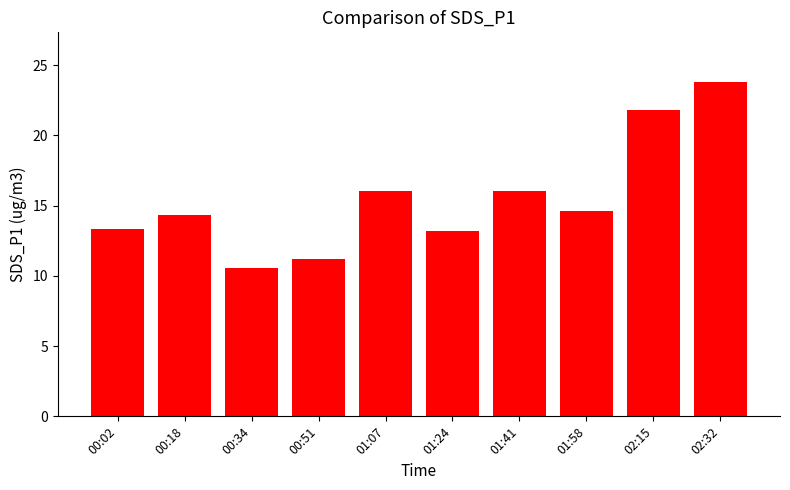

Which has a higher value, 01:41 or 02:15?

02:15